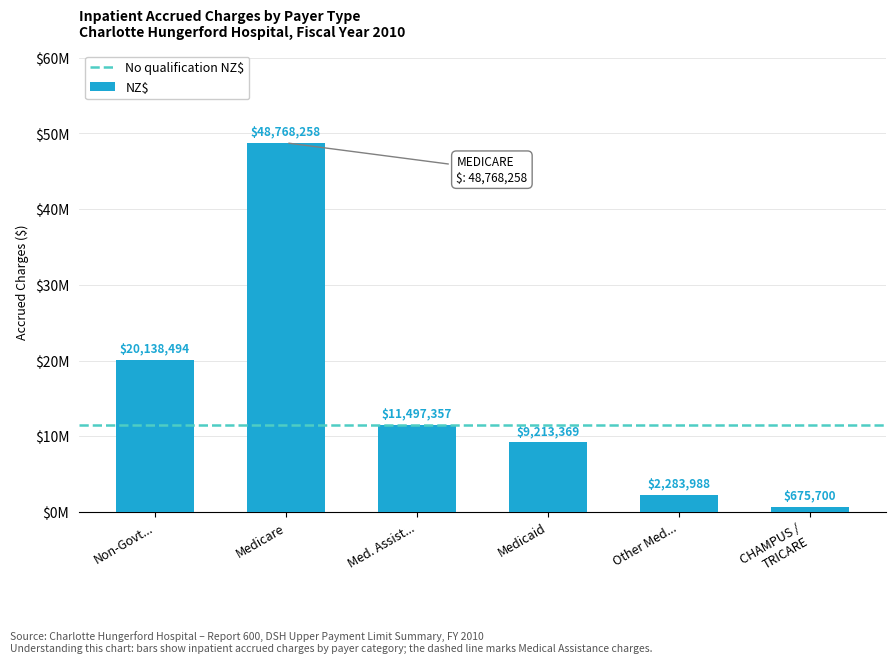

What is the label of the 2nd bar from the left?

Medicare